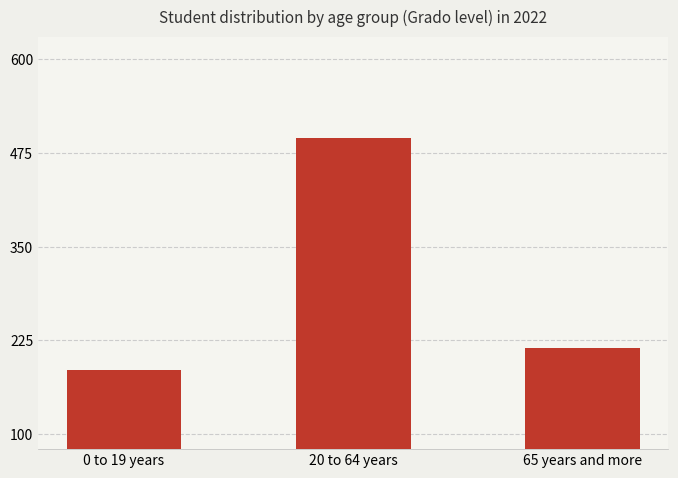

The value at 0 to 19 years is 104. True or false?

False